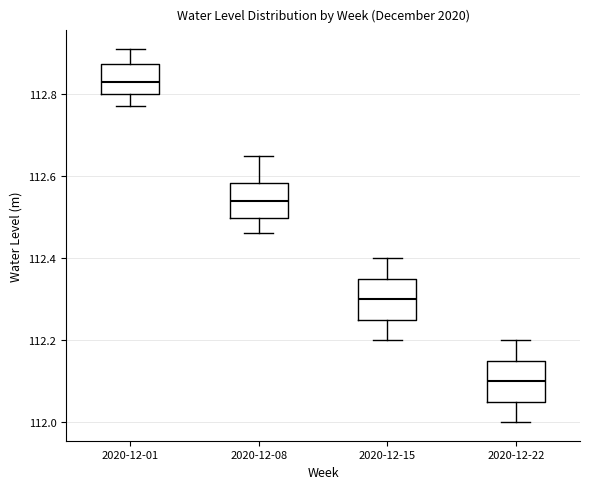

Where is the upper edge of the box for 2020-12-08 on the y-axis? The values are not printed on the chart, so give them approximately, as read against the axis.

112.58